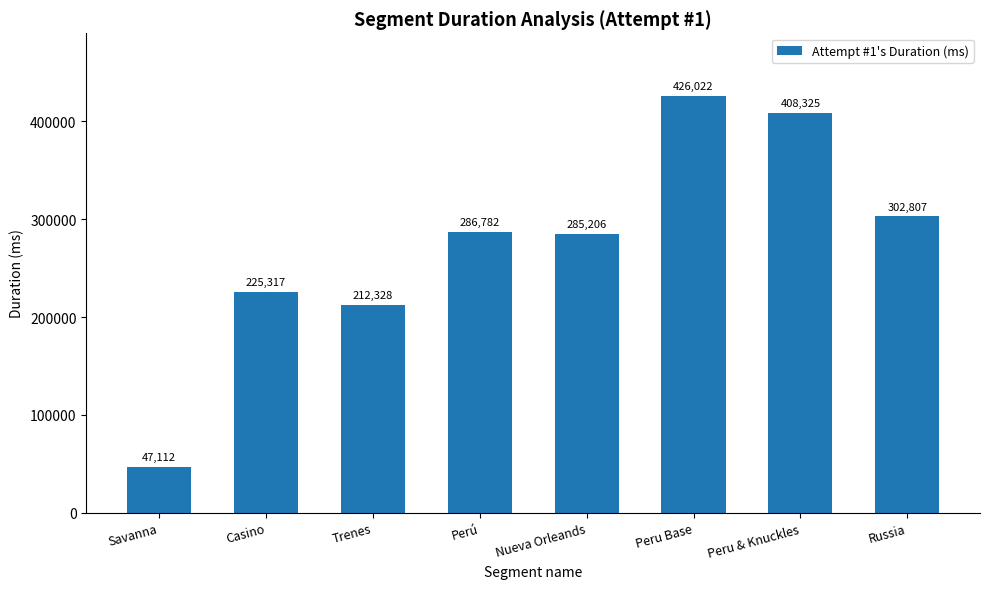

Reading right to left, what are all the values shown in this chart?

302807	408325	426022	285206	286782	212328	225317	47112